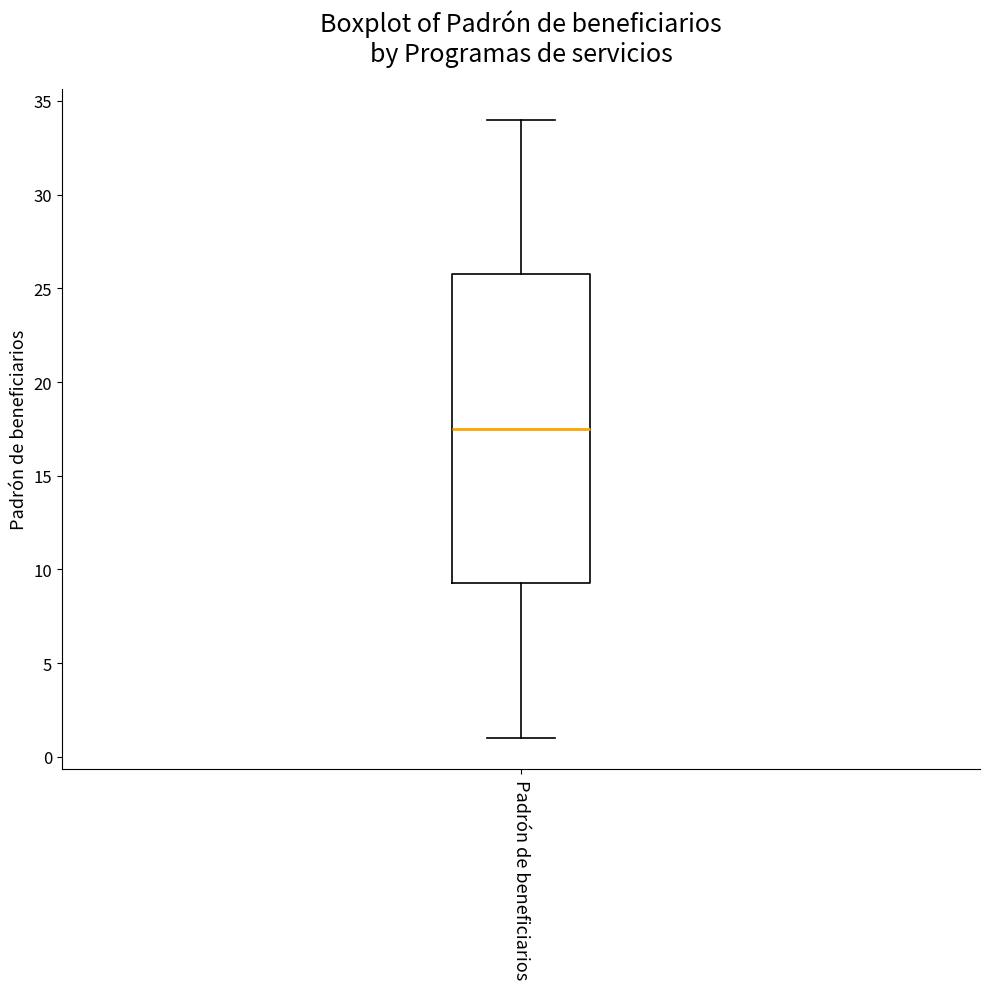

Read this box plot against the y-axis: the position of the median line, the range covered by the box, and the ends of both whiskers. The values are not printed on the chart, so give them approximately, as read against the axis.

median 17.5, box 9.5 to 26.0, whiskers 1.0 to 34.0